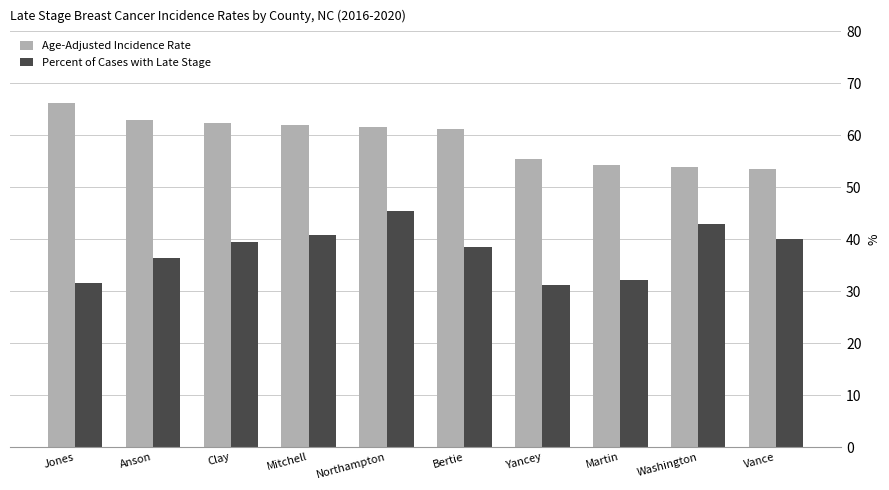

What is the minimum value shown in the chart?

31.1